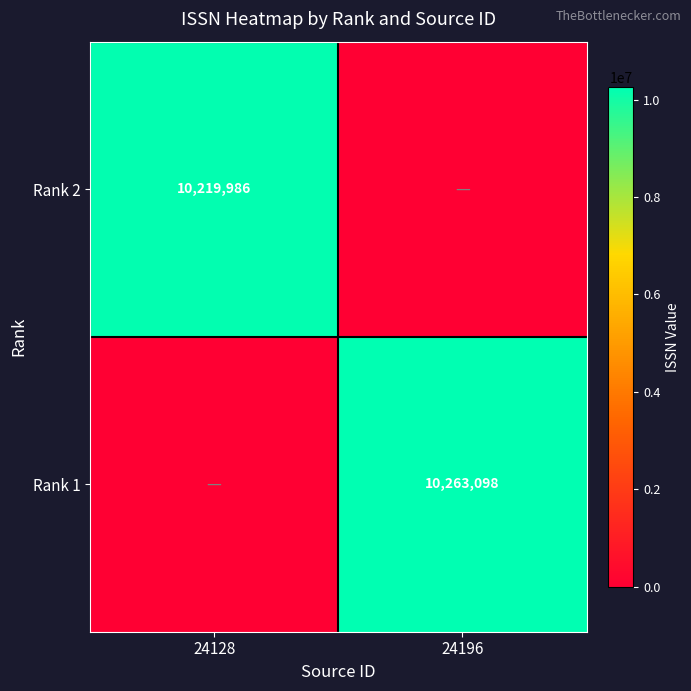

True or false: Rank 2 has a value of 10219986 at 24128.

True